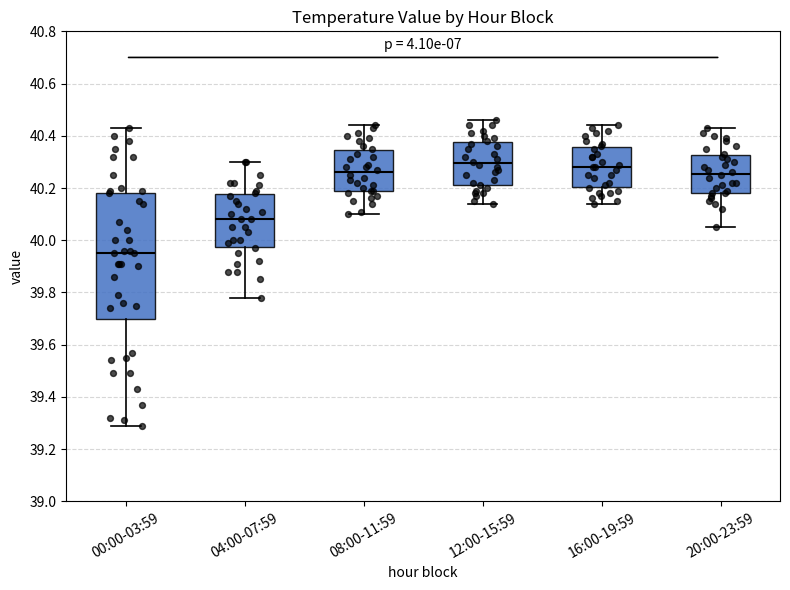

Where does the upper whisker of the box for 16:00-19:59 end on the y-axis? The values are not printed on the chart, so give them approximately, as read against the axis.

40.44